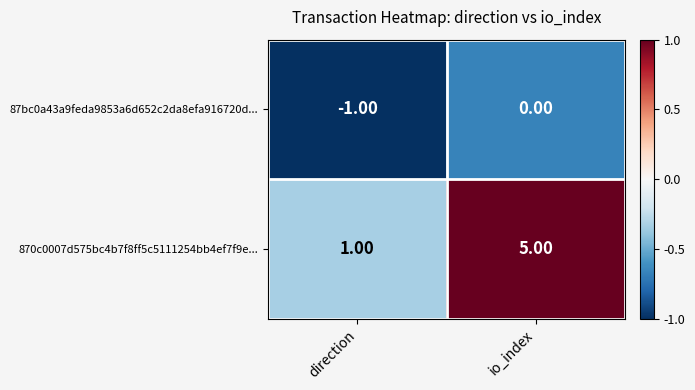

Rank the series by their maximum value, from lowest to highest.

87bc0a43a9feda9853a6d652c2da8efa916720d..., 870c0007d575bc4b7f8ff5c5111254bb4ef7f9e...